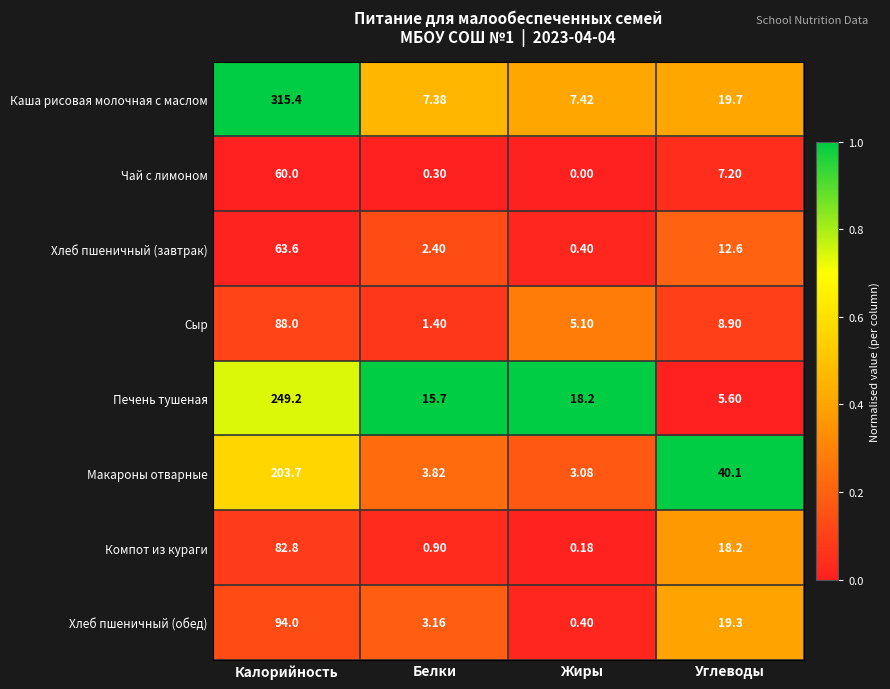

What is the spread (max minus min) of values at Углеводы?

34.5